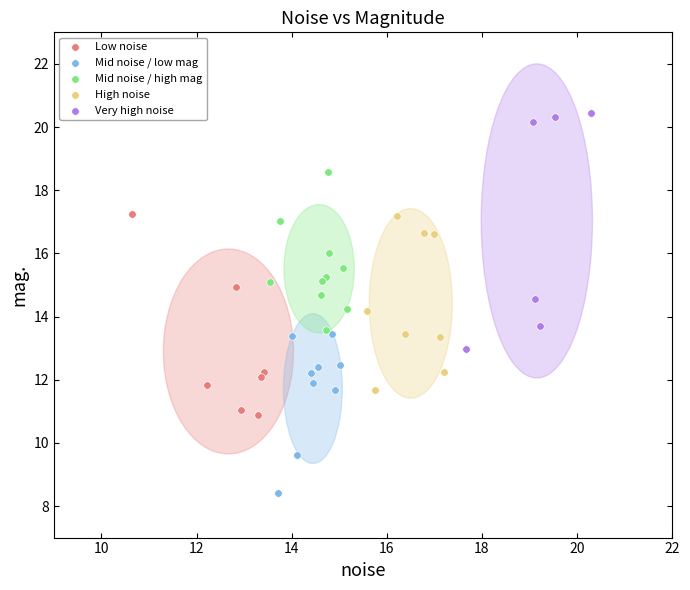

Which series contains the lowest Y value?

Mid noise / low mag